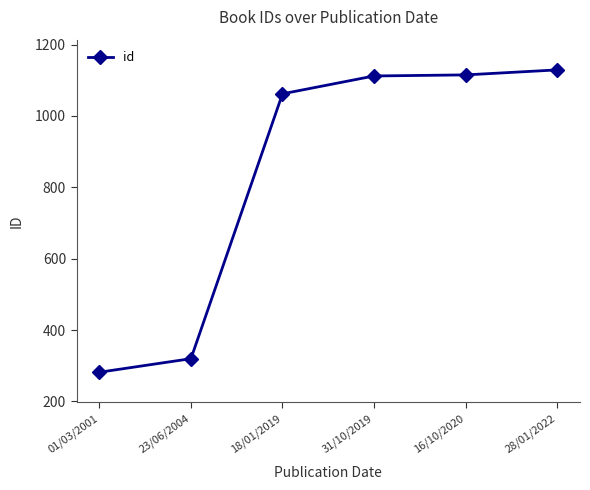

What is the label of the 5th point from the left?

16/10/2020